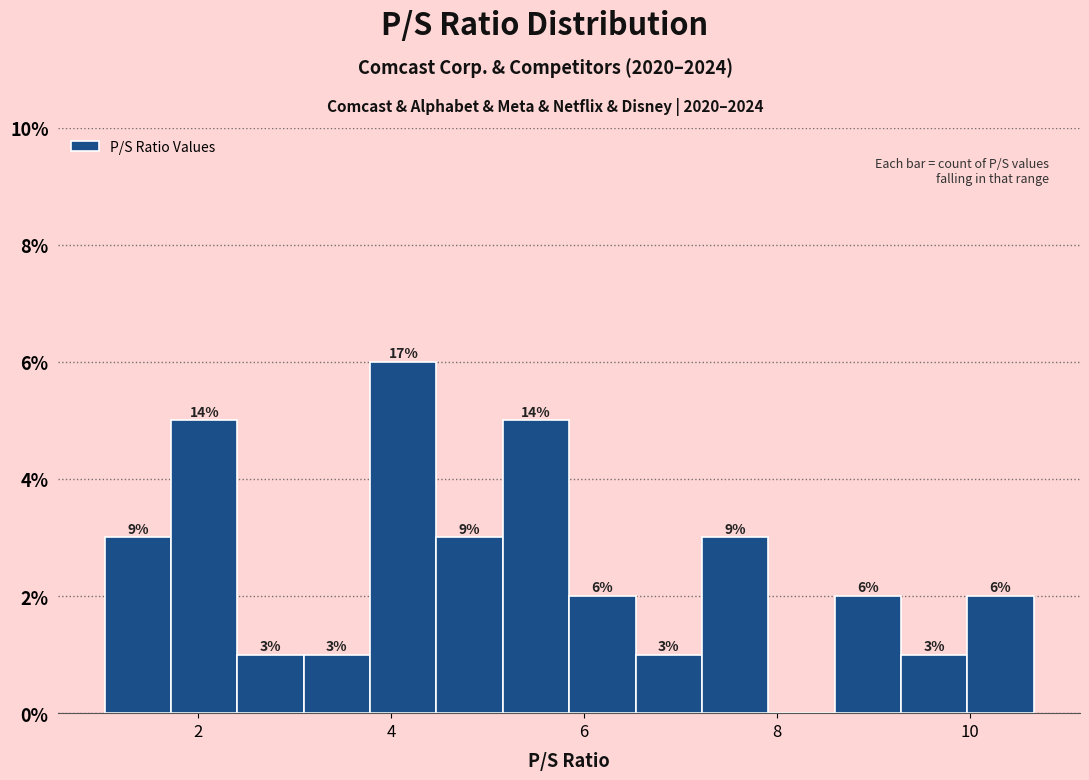

Read against the x-axis, roughly where is the centre of the tallest bar?

4.2